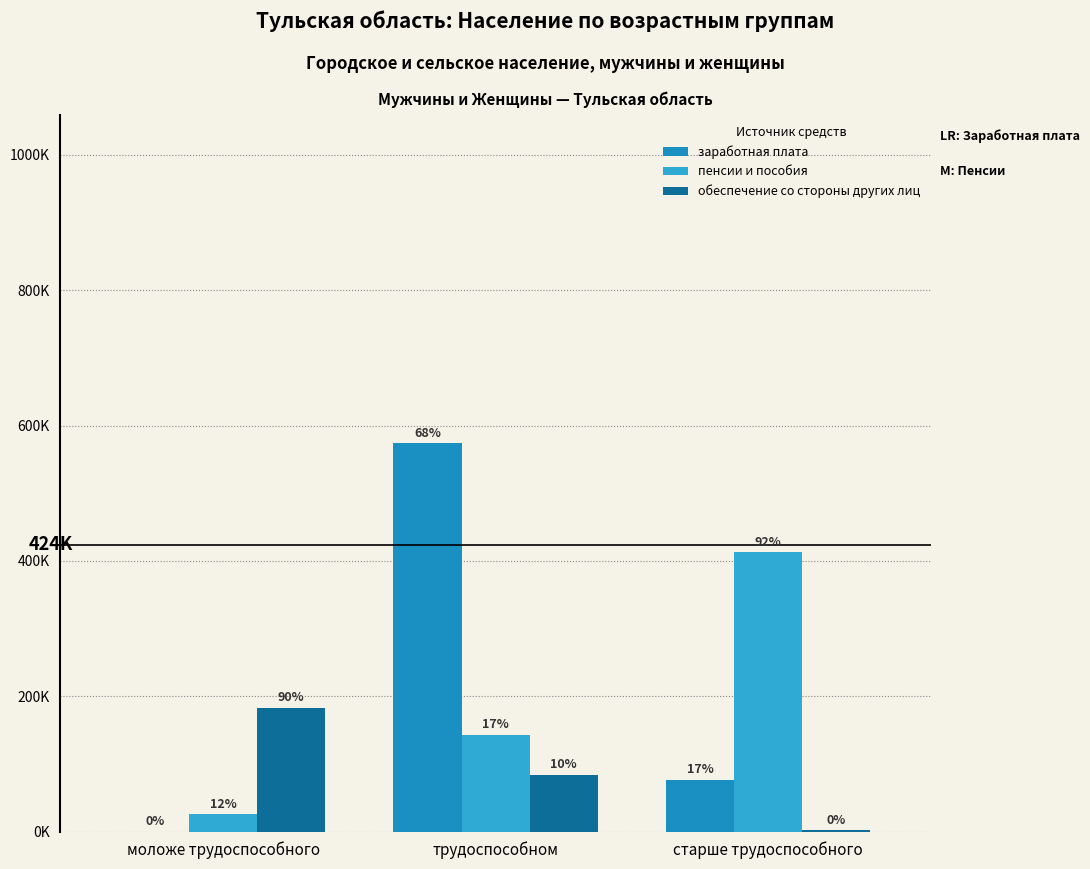

Are the bars horizontal?

No